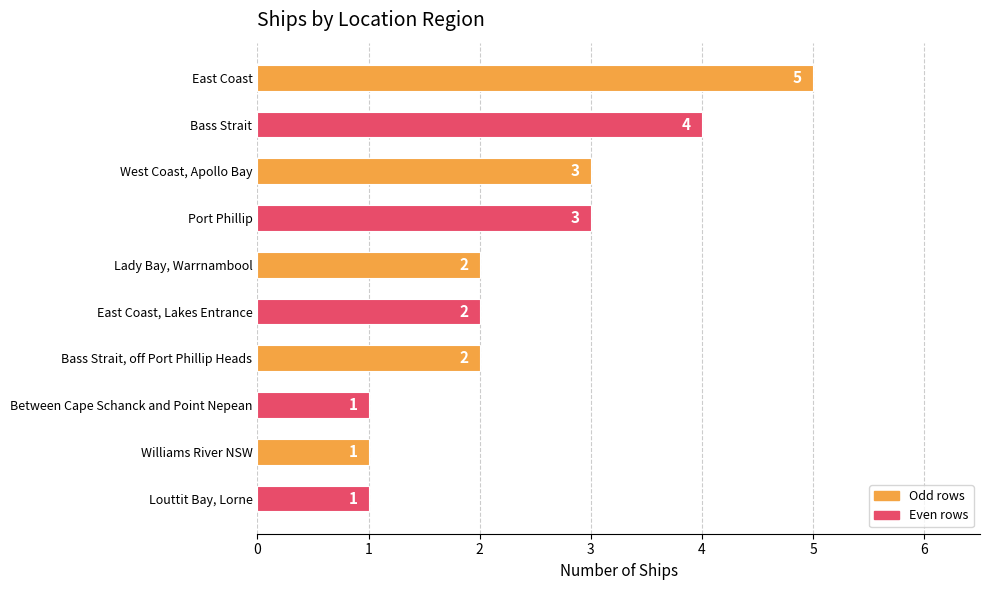

Read the value at East Coast.

5